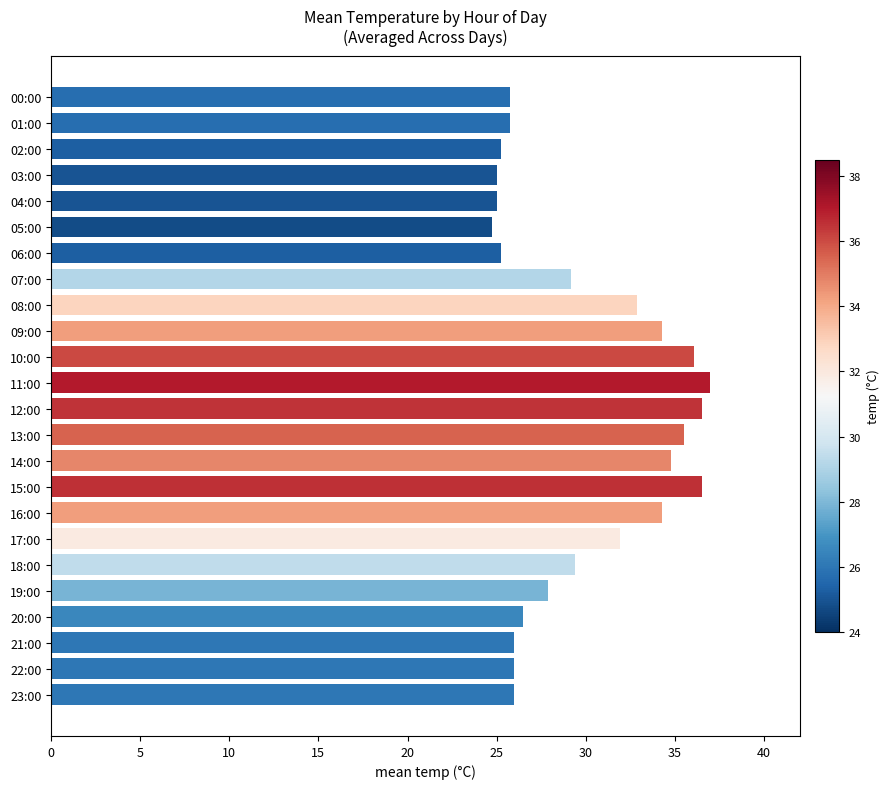

What is the average value?

29.9